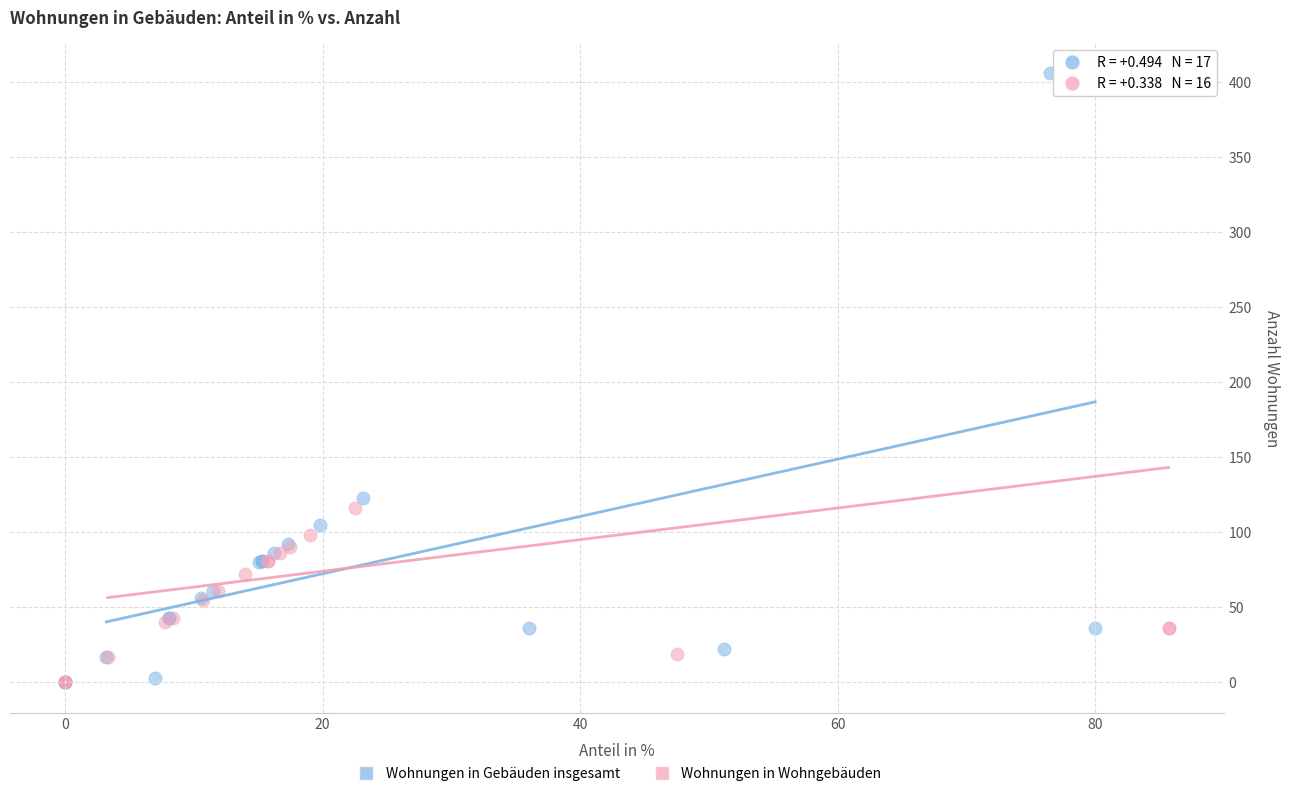

Which series reaches the maximum Y coordinate?

Wohnungen in Gebäuden insgesamt